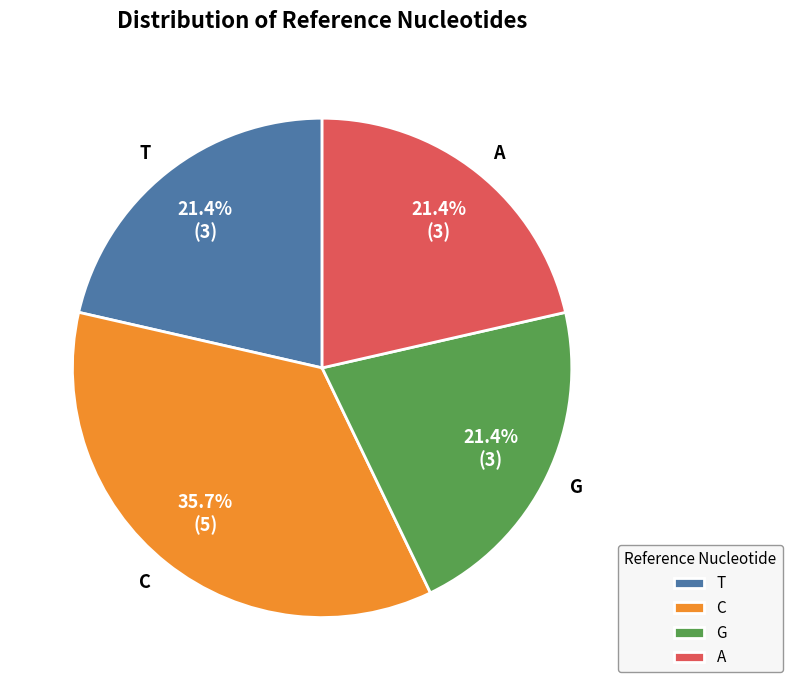

Is it true that A is 13% of the pie?

False